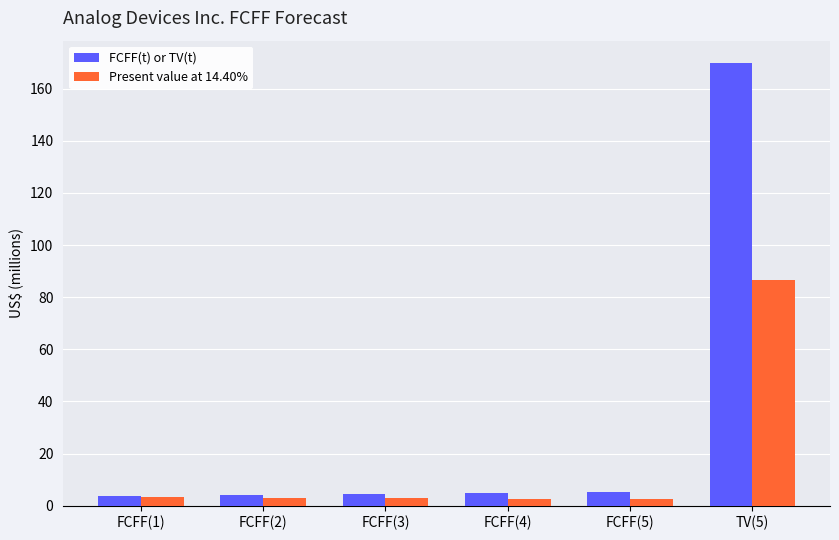

What is the label of the 4th bar from the right?

FCFF(3)